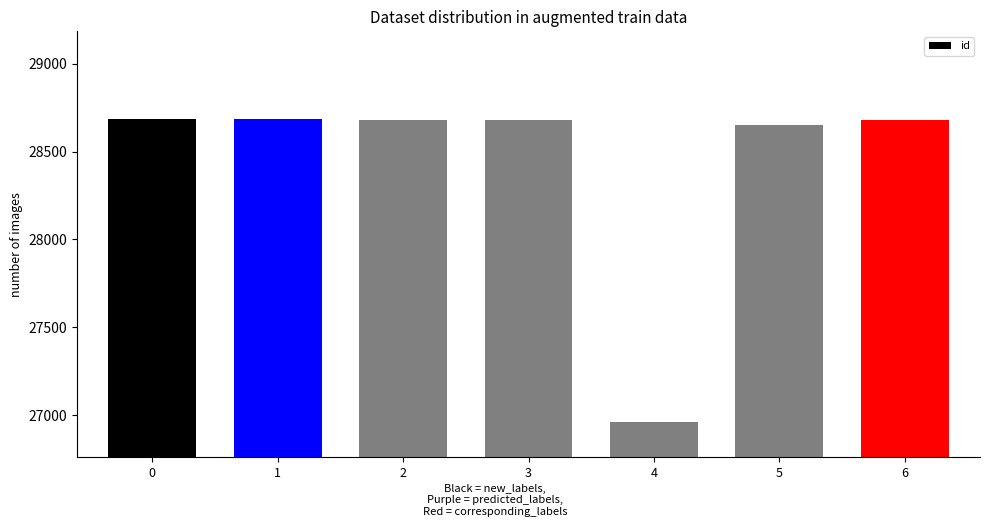

What is the ratio of the value at 6 to the value at 0?

1.0